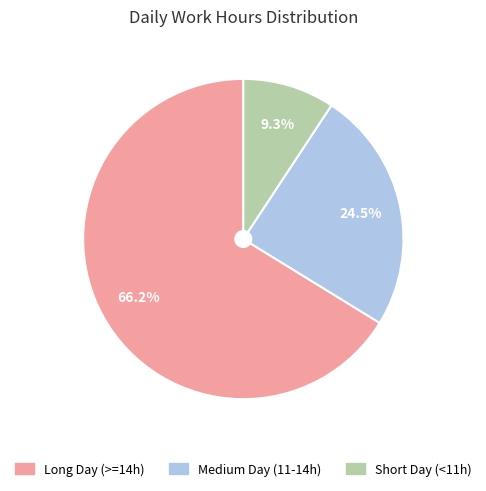

To the nearest percent, what is the average slice percentage?

33%